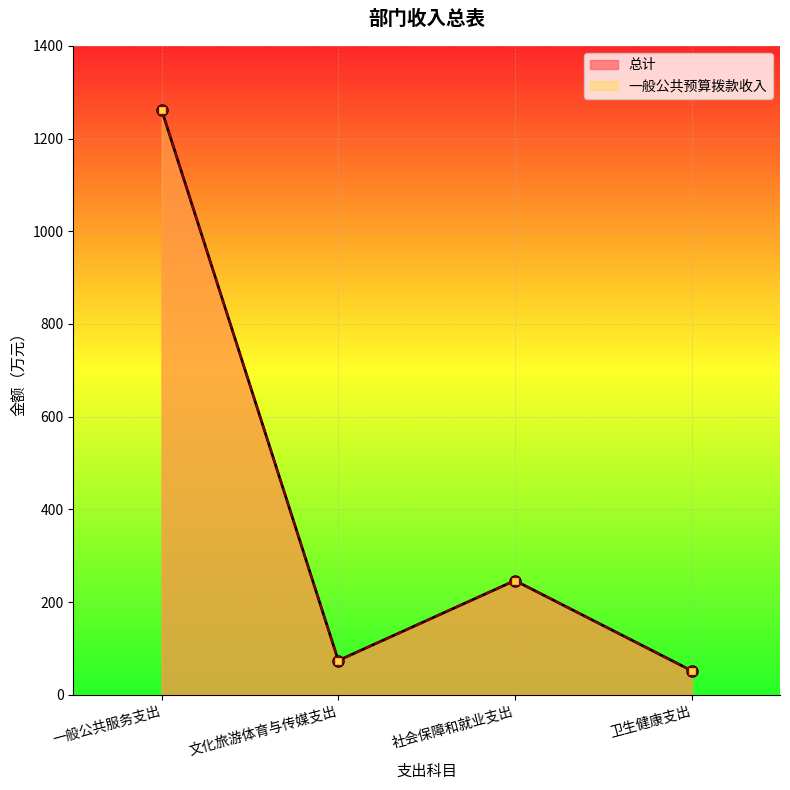

What is the difference between the 总计 values at 一般公共服务支出 and 文化旅游体育与传媒支出?

1188.3